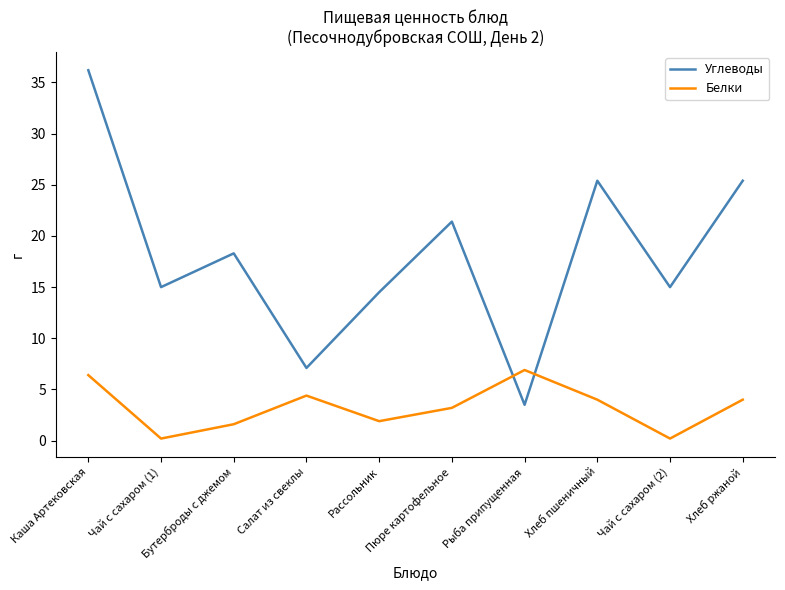

What position from the right is Хлеб ржаной?

1